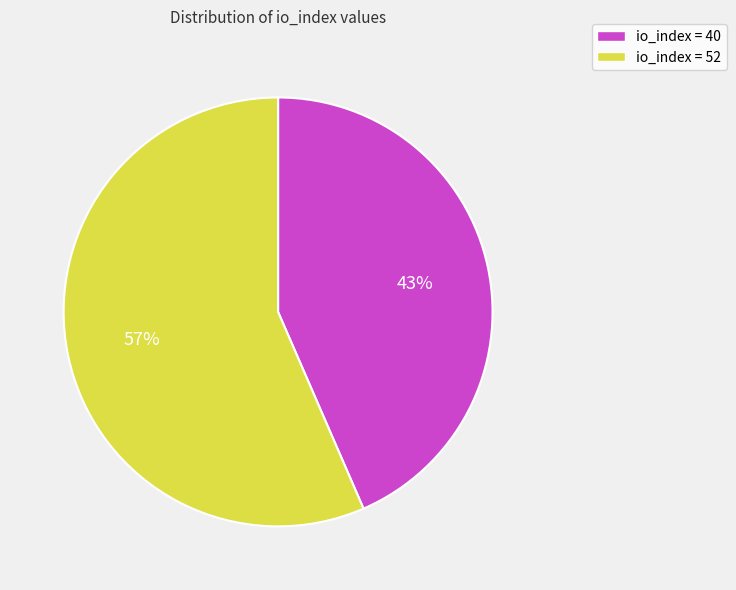

What is the smallest slice in the pie chart?

io_index = 40